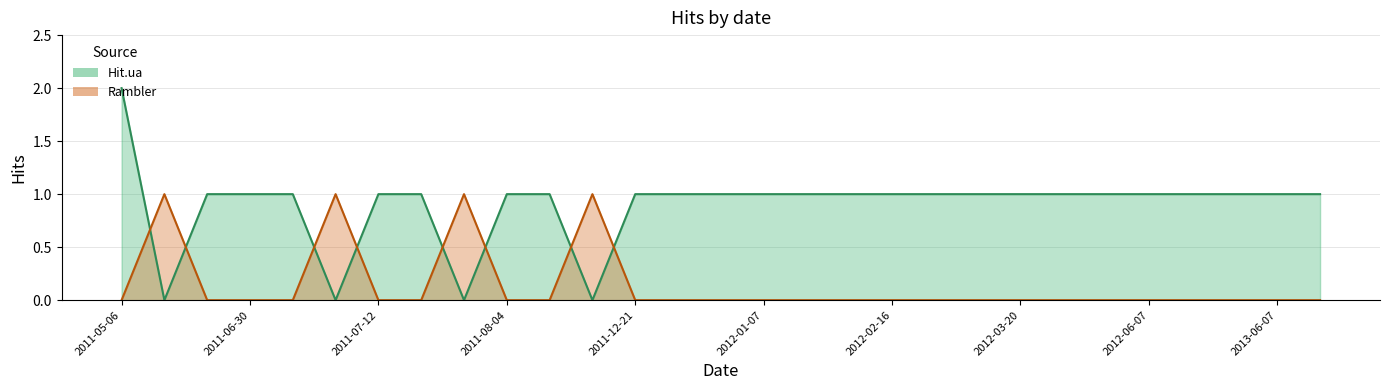

What is the sum of the Hit.ua values at 2011-10-16 and 2012-05-02?

2